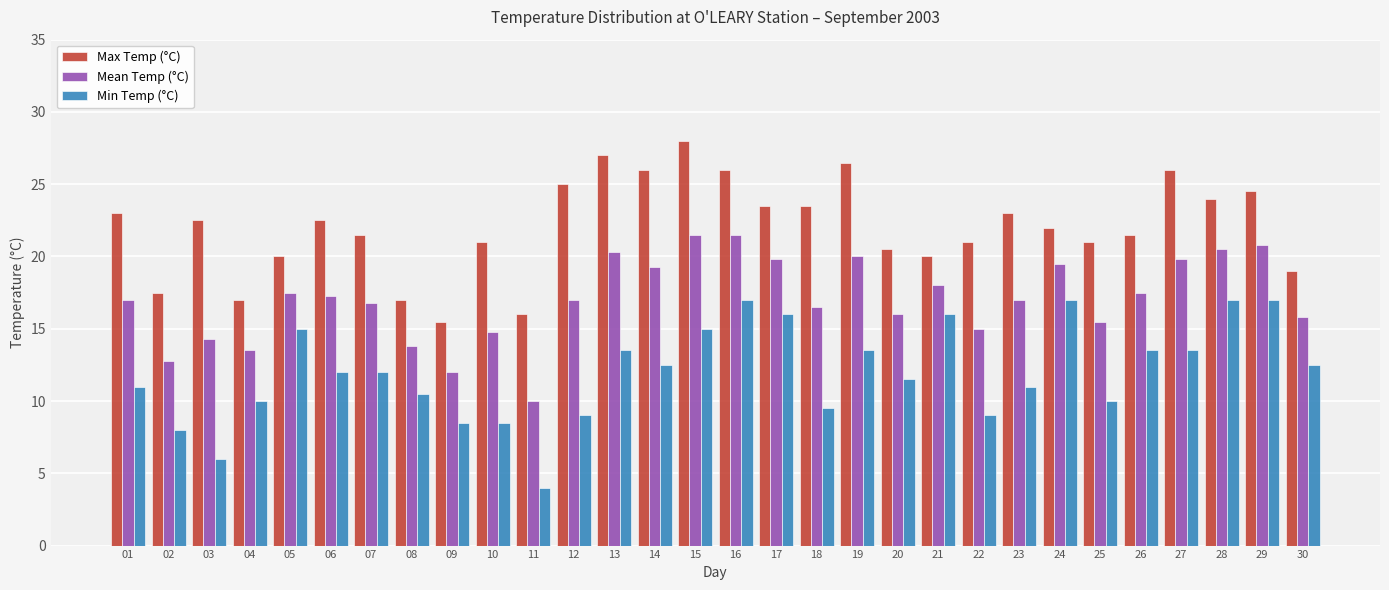

What is the sum of the Mean Temp (°C) values at 09 and 17?

31.8